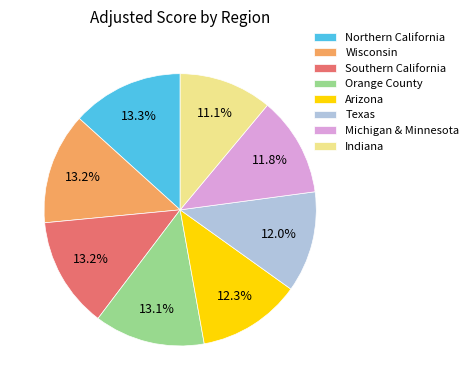

Is there a majority slice in this chart?

No